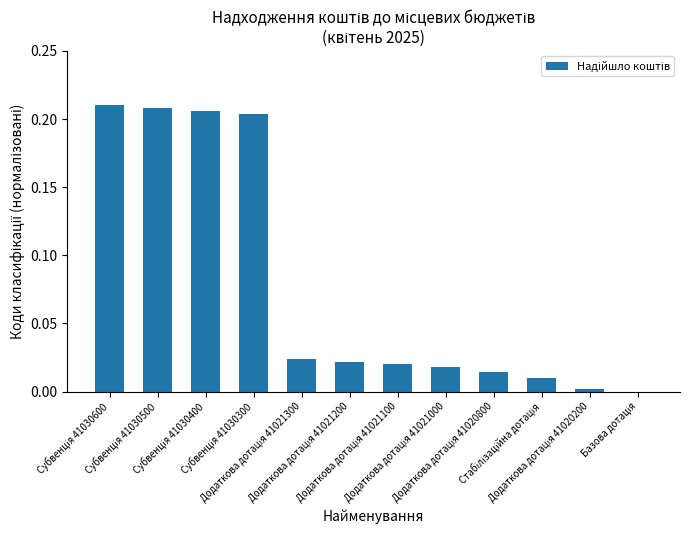

What is the sum of all values?

0.9